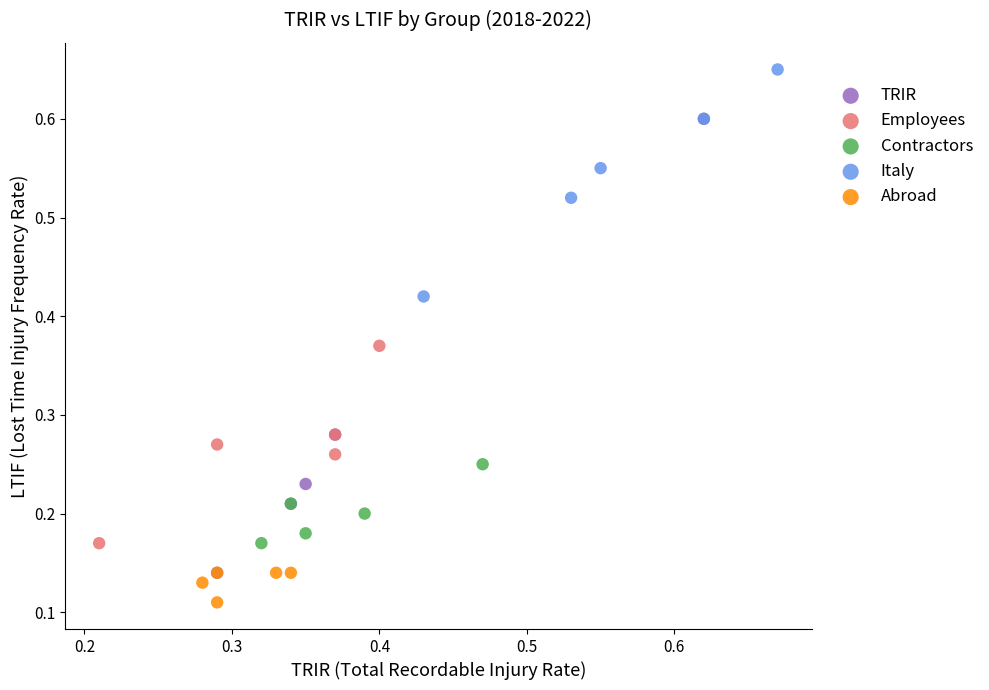

Which series has the widest spread of Y values?

TRIR